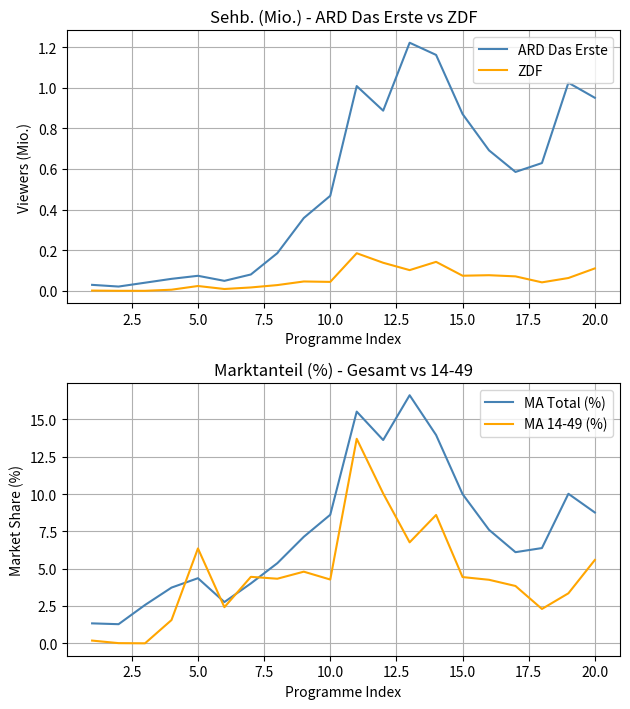

At how many categories does at least one series exceed 12?

4